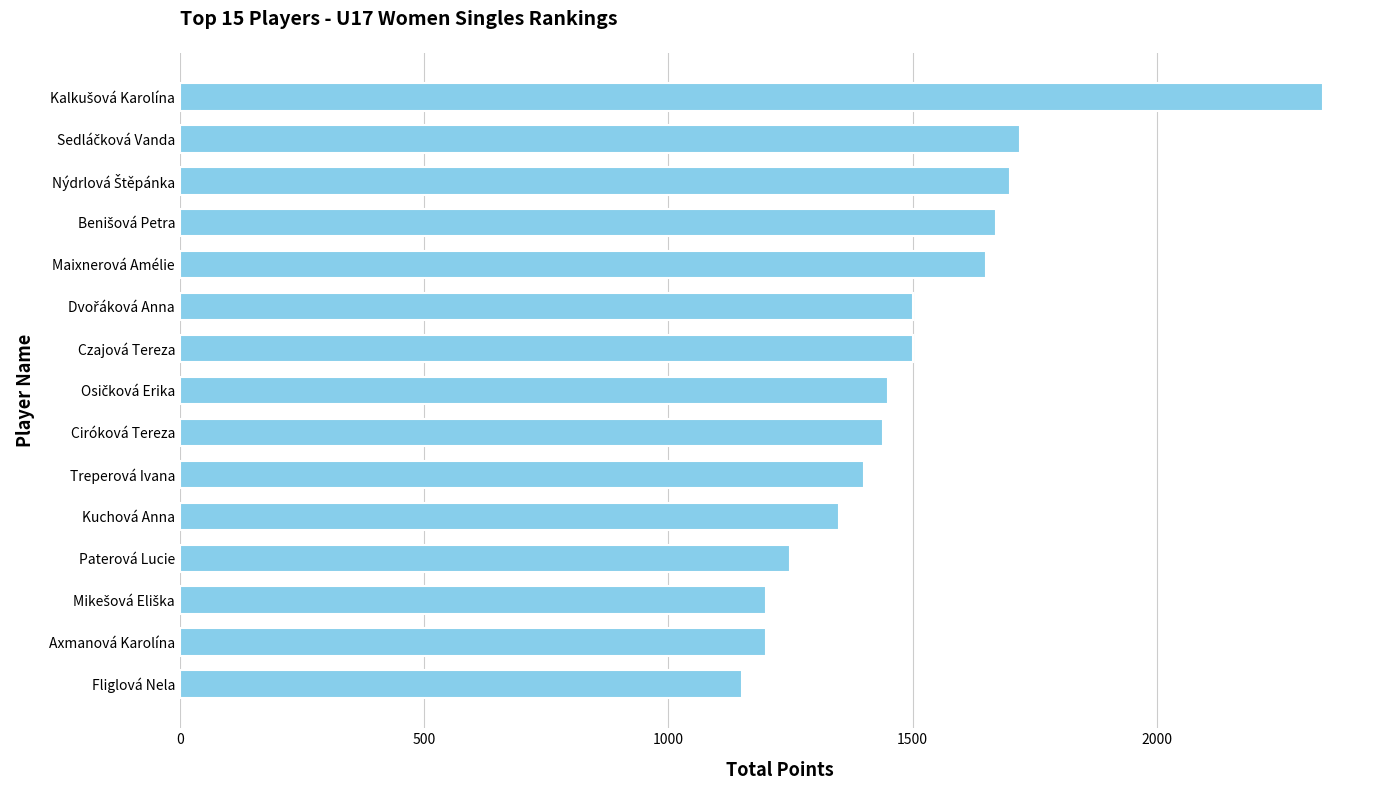

The value at Kuchová Anna is 1350. True or false?

True